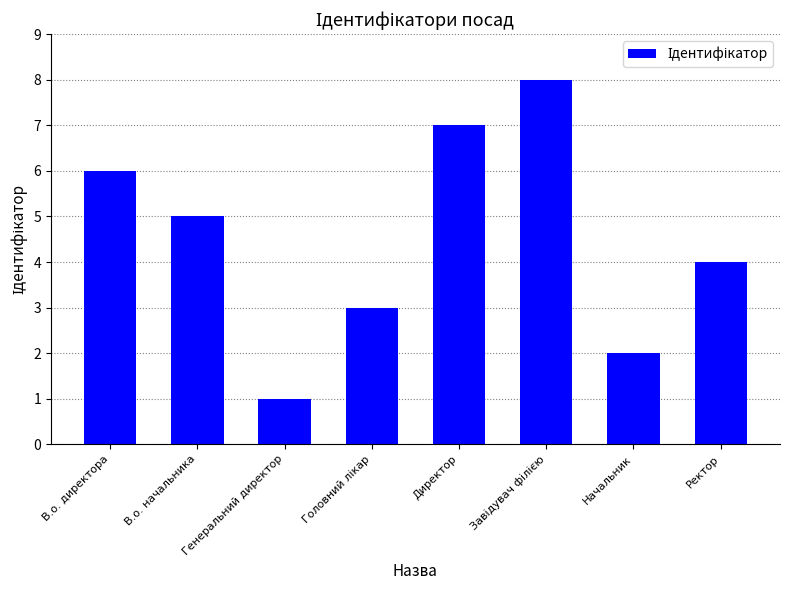

What is the label of the 2nd bar from the right?

Начальник